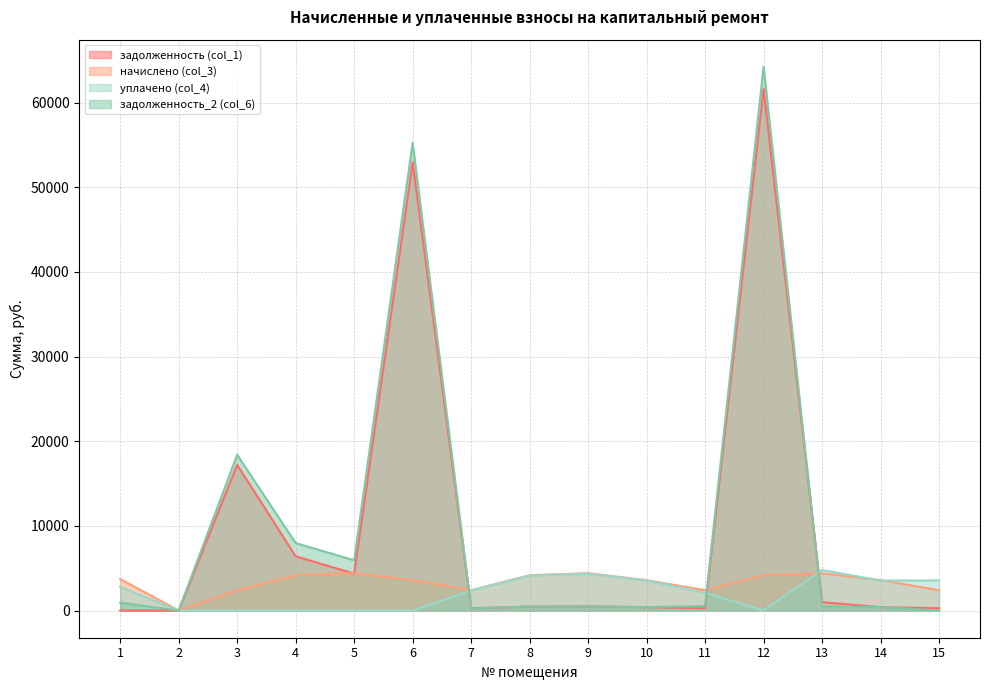

Which series changed the most between 7 and 12?

задолженность_2 (col_6)